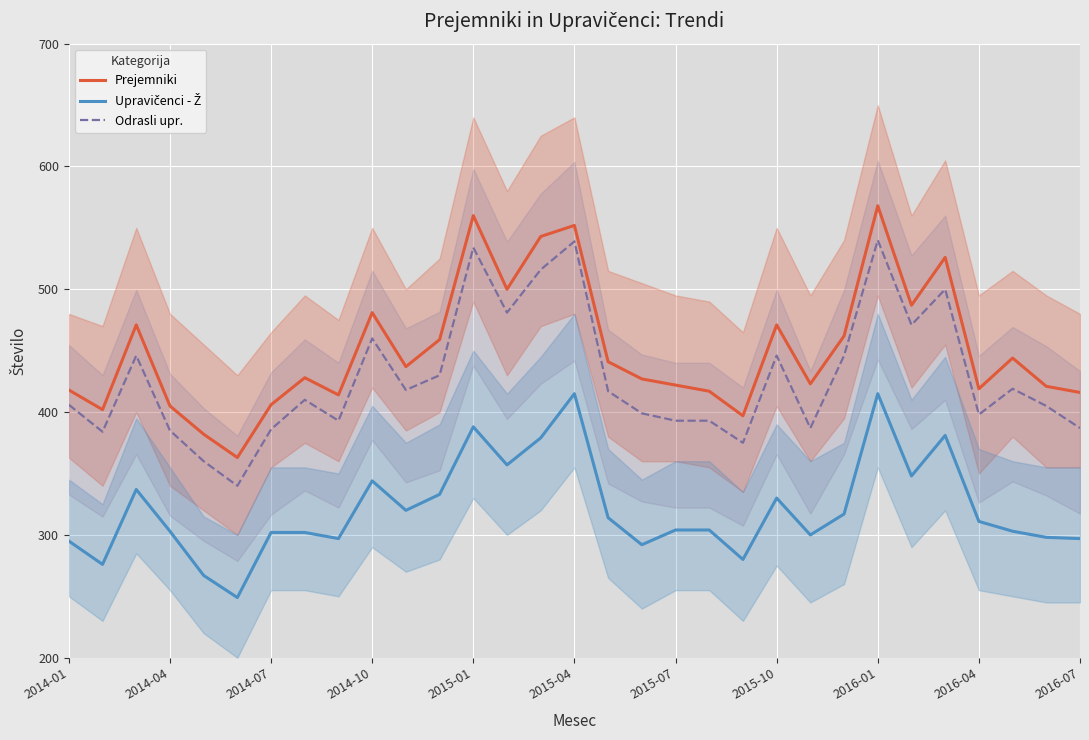

What is the minimum value for Prejemniki?

363